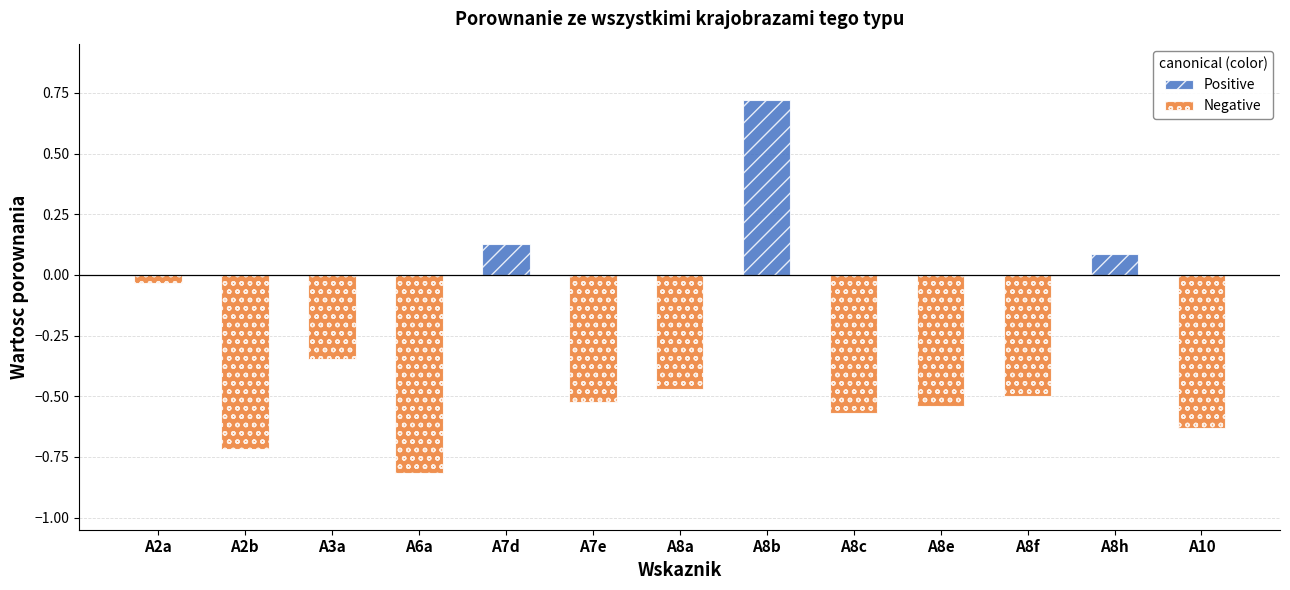

Between A6a and A8h, which is larger?

A8h